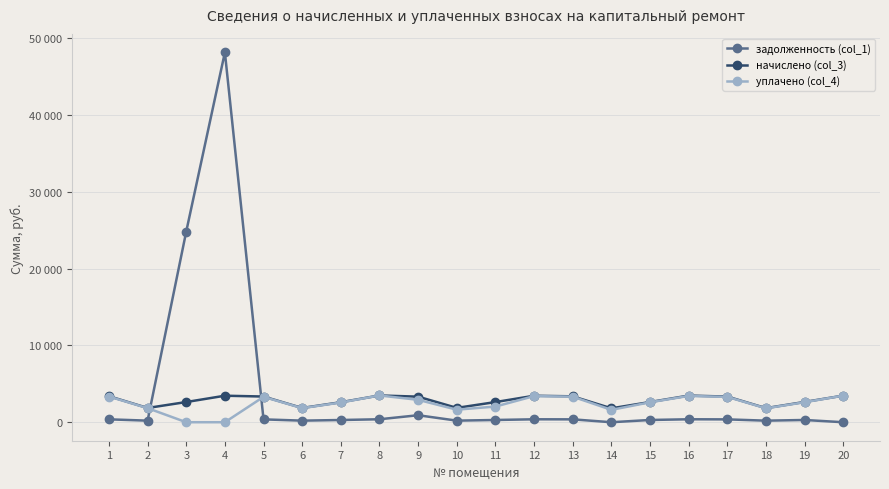

What is the difference between the maximum and minimum values in the задолженность (col_1) series?

48188.2